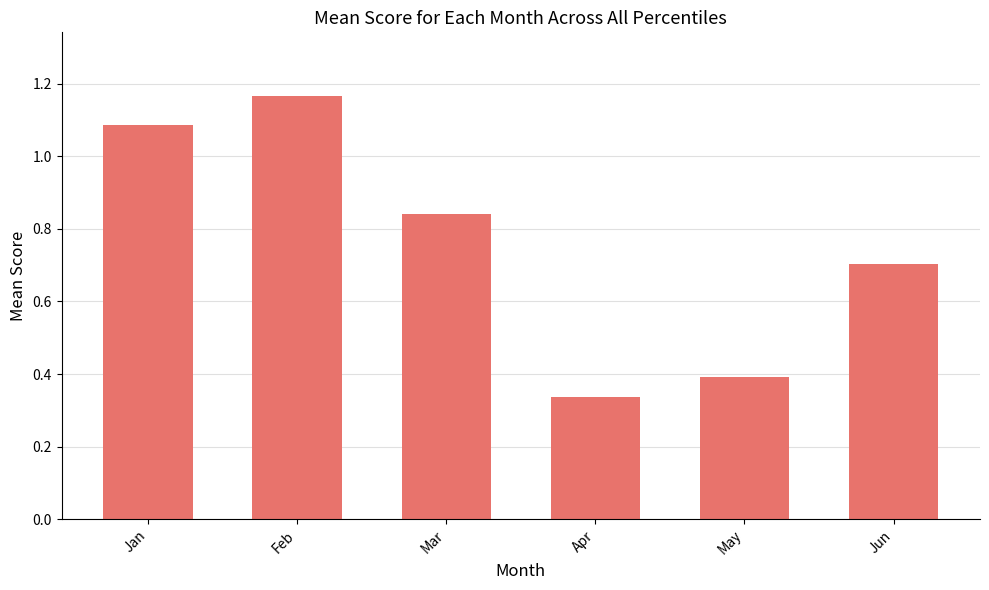

True or false: the data shows 0.6 at May.

False